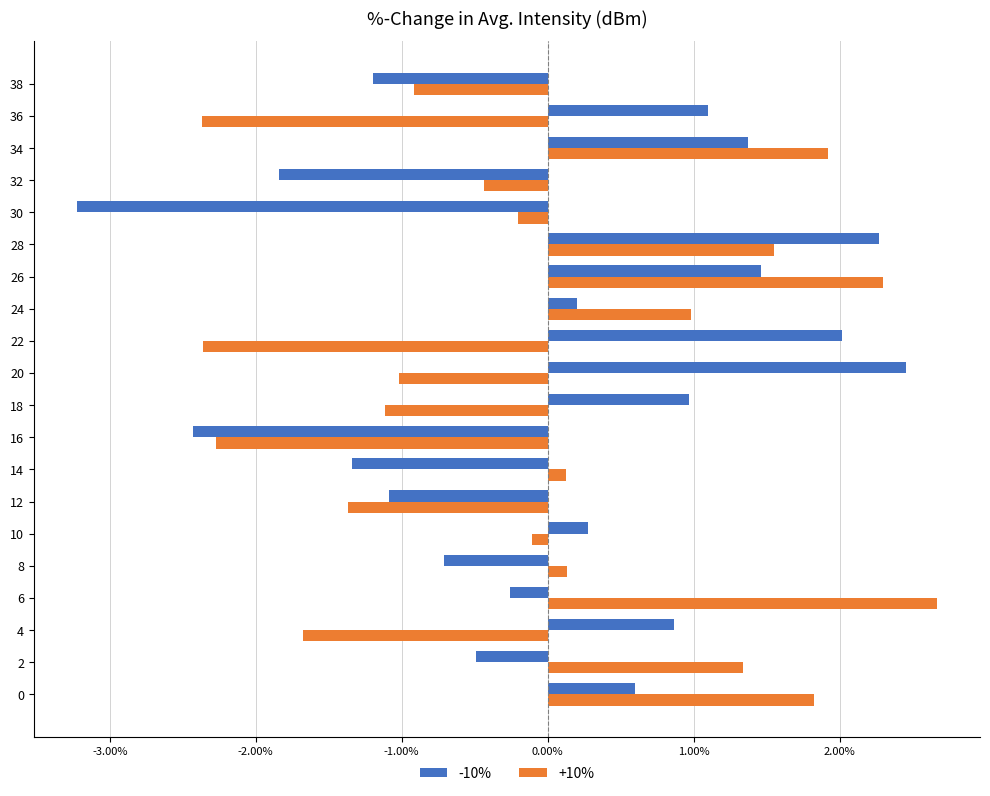

What is the minimum value shown in the chart?

-3.2